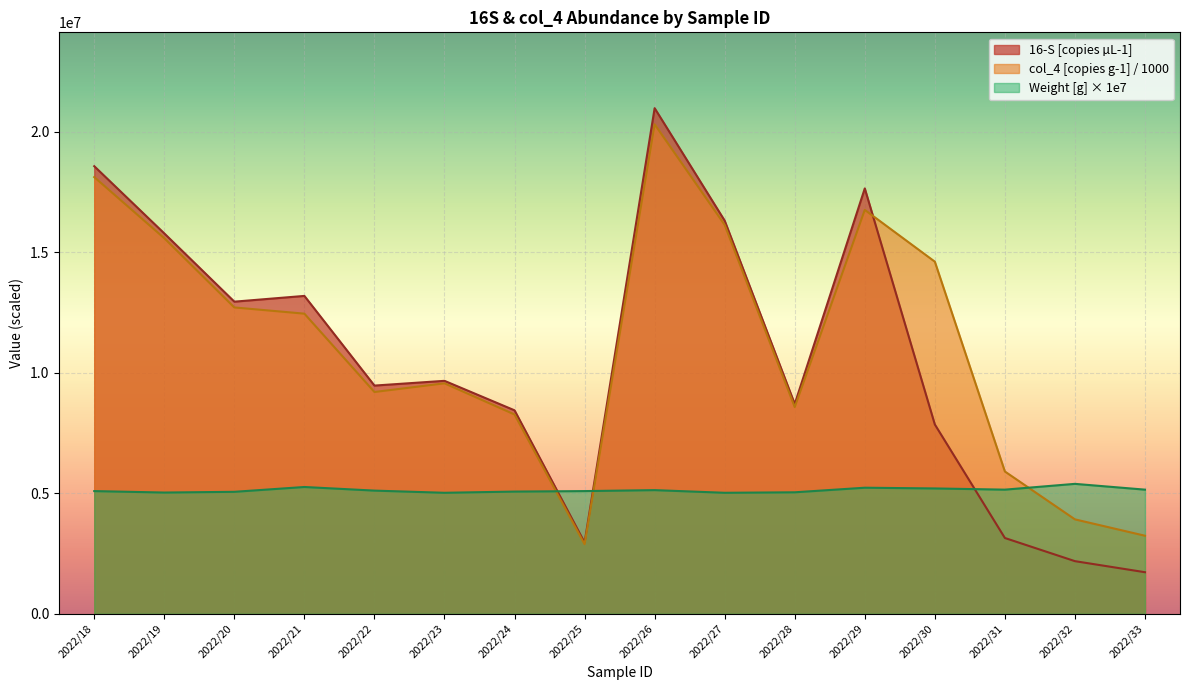

Which series ends up on top after the final intersection of Weight [g] and 16-S [copies µL-1]?

Weight [g]